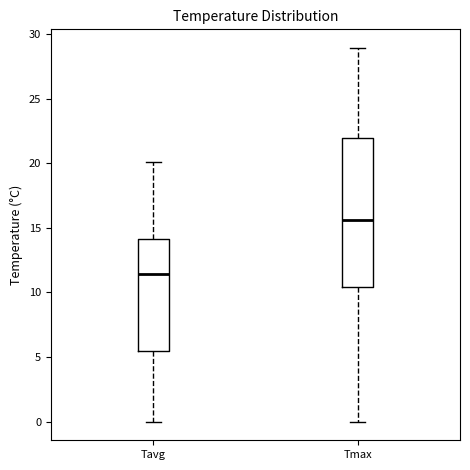

Reading left to right, read every box against the y-axis: the position of its median line, the range the box covers, and the ends of its whiskers. The values are not printed on the chart, so give them approximately, as read against the axis.

Tavg: median 11.5, box 5.5 to 14.0, whiskers 0.0 to 20.0
Tmax: median 15.5, box 10.5 to 22.0, whiskers 0.0 to 29.0